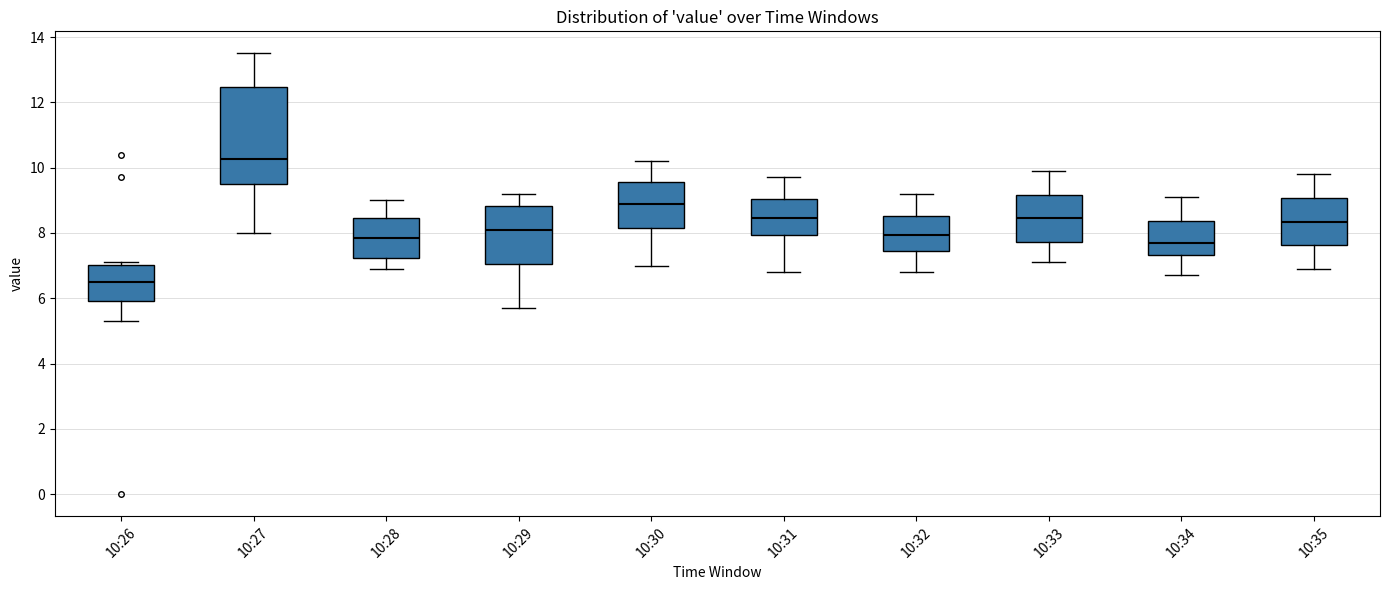

Reading left to right, transcribe this box plot: for each box, give where its median line is, the range the box spans, and where its two whiskers end, as read against the y-axis. The values are not printed on the chart, so give them approximately, as read against the axis.

10:26: median 6.6, box 6.0 to 7.0, whiskers 5.4 to 7.2
10:27: median 10.2, box 9.6 to 12.4, whiskers 8.0 to 13.6
10:28: median 7.8, box 7.2 to 8.4, whiskers 7.0 to 9.0
10:29: median 8.2, box 7.0 to 8.8, whiskers 5.8 to 9.2
10:30: median 9.0, box 8.2 to 9.6, whiskers 7.0 to 10.2
10:31: median 8.4, box 8.0 to 9.0, whiskers 6.8 to 9.8
10:32: median 8.0, box 7.4 to 8.6, whiskers 6.8 to 9.2
10:33: median 8.4, box 7.8 to 9.2, whiskers 7.2 to 10.0
10:34: median 7.8, box 7.4 to 8.4, whiskers 6.8 to 9.2
10:35: median 8.4, box 7.6 to 9.0, whiskers 7.0 to 9.8